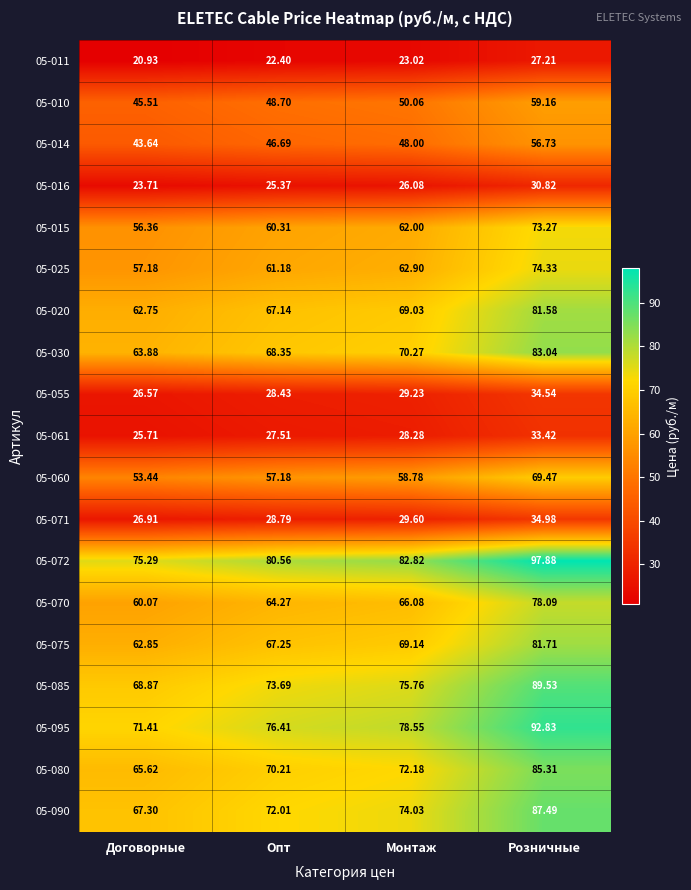

Where is 05-010 nearest to the value 52?

Монтаж